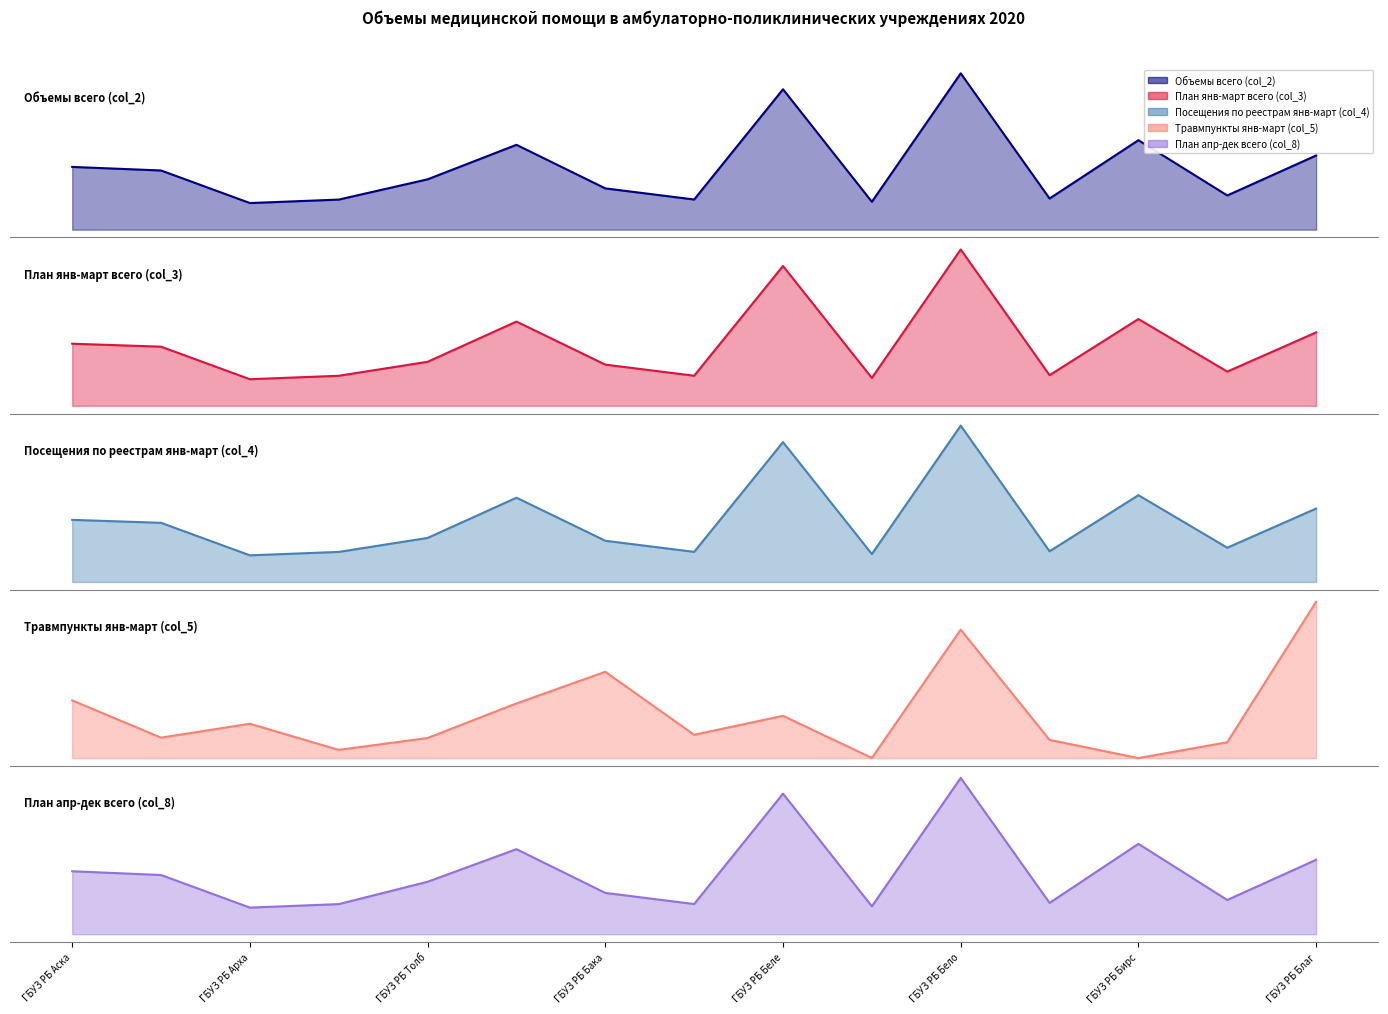

What is the approximate value of План янв-март всего (col_3) at ГБУЗ РБ Языковская ЦРБ?

2931